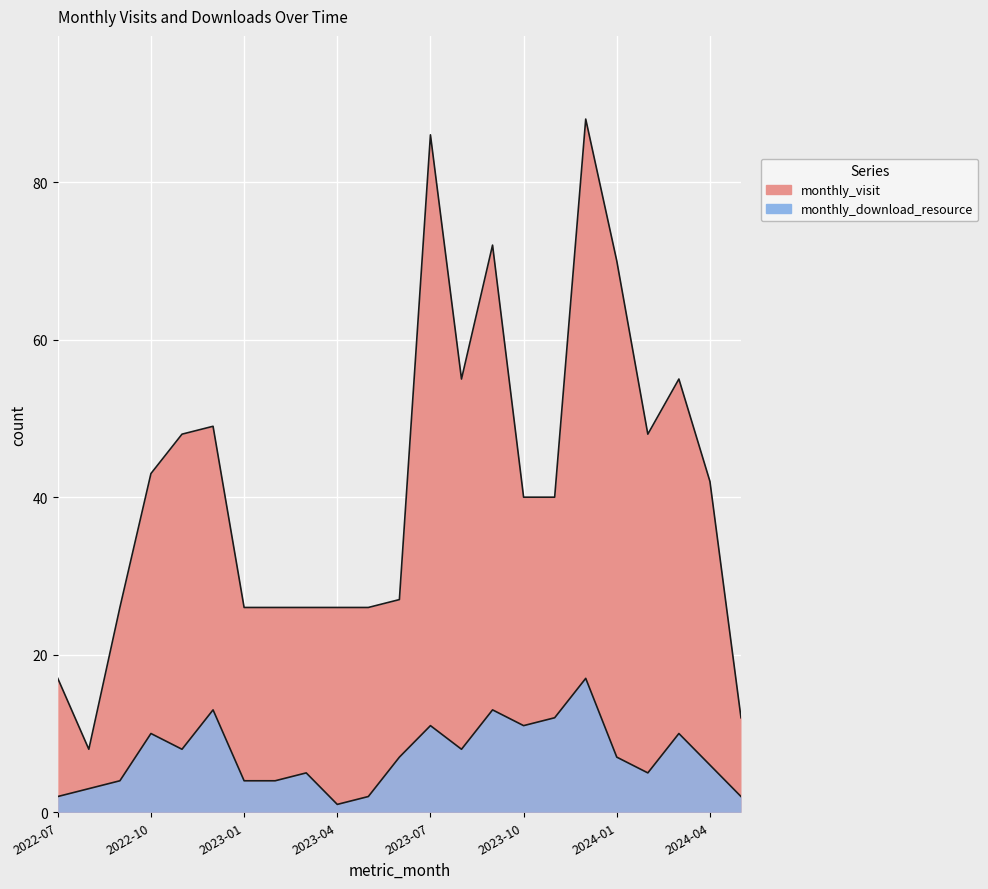

Rank the series by their maximum value, from lowest to highest.

monthly_download_resource, monthly_visit